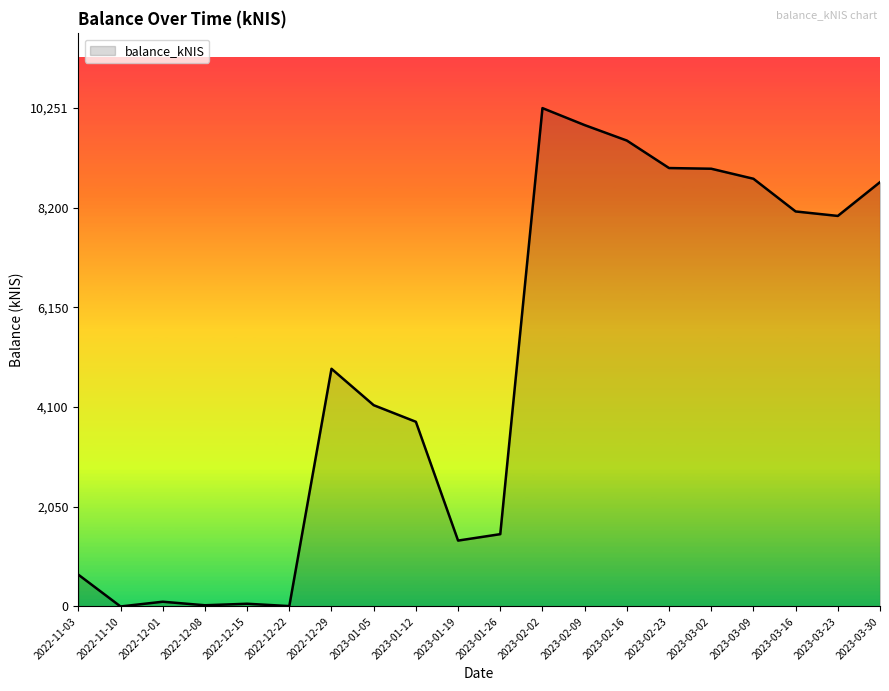

What is the change in value from 2022-11-03 to 2023-03-23?

+7379.4